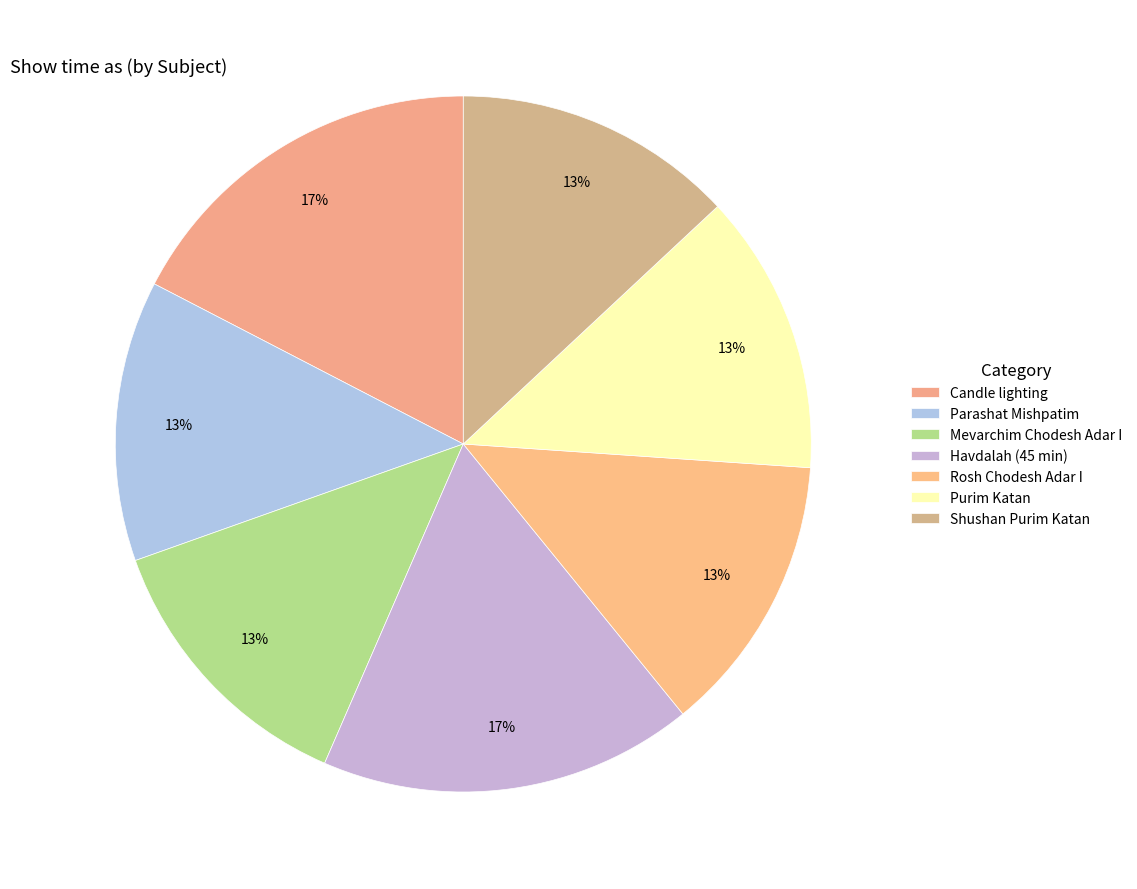

How many segments does this pie chart have?

7